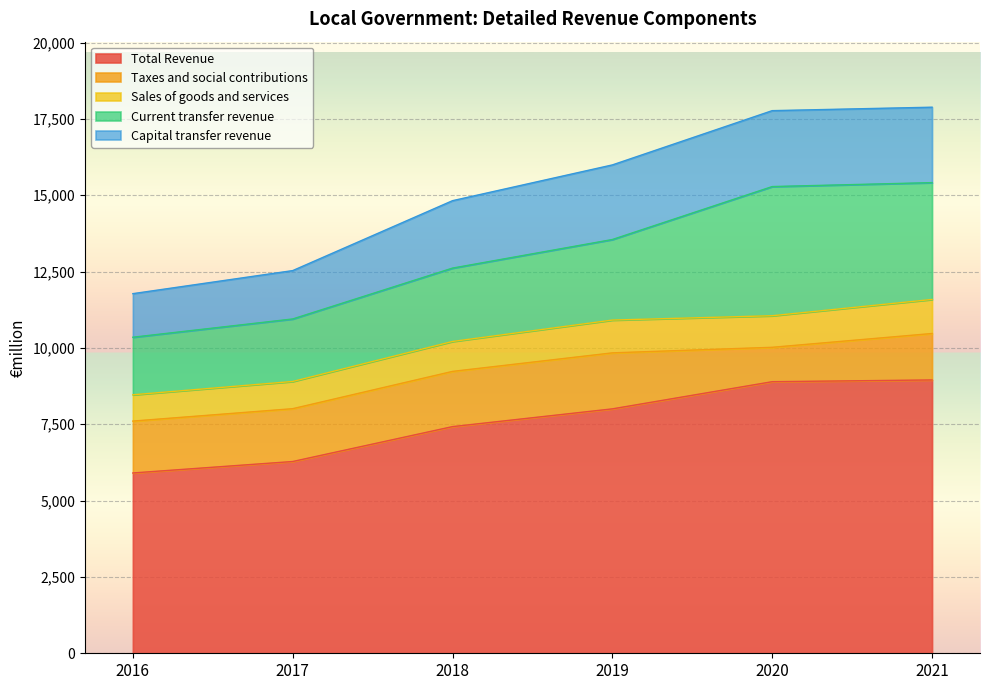

What is the value of the Sales of goods and services point at the 5th from the left?

11054